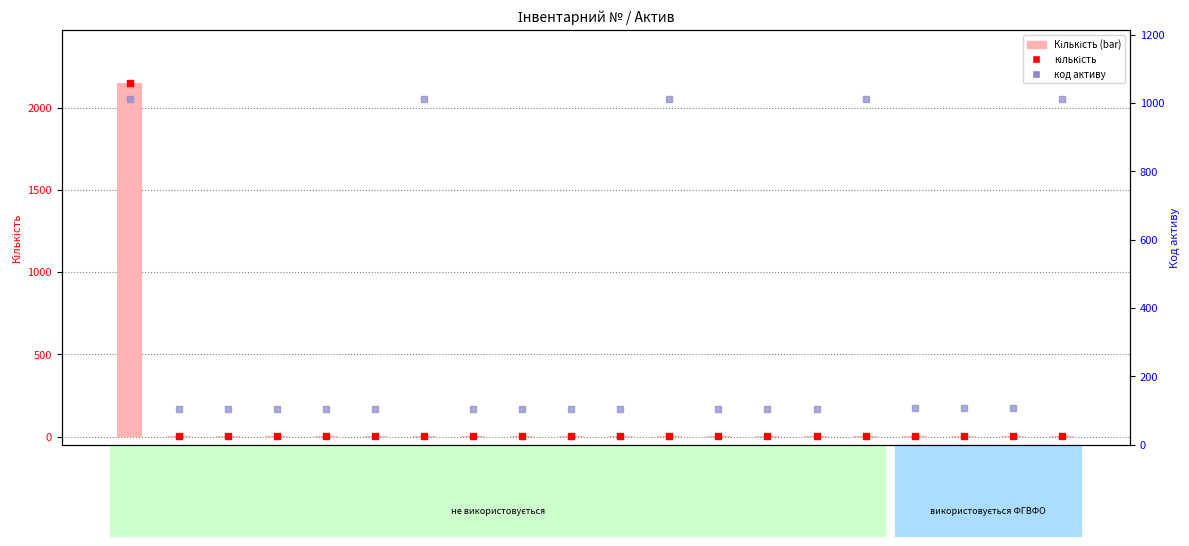

Which series contains the highest Y value?

Кількість